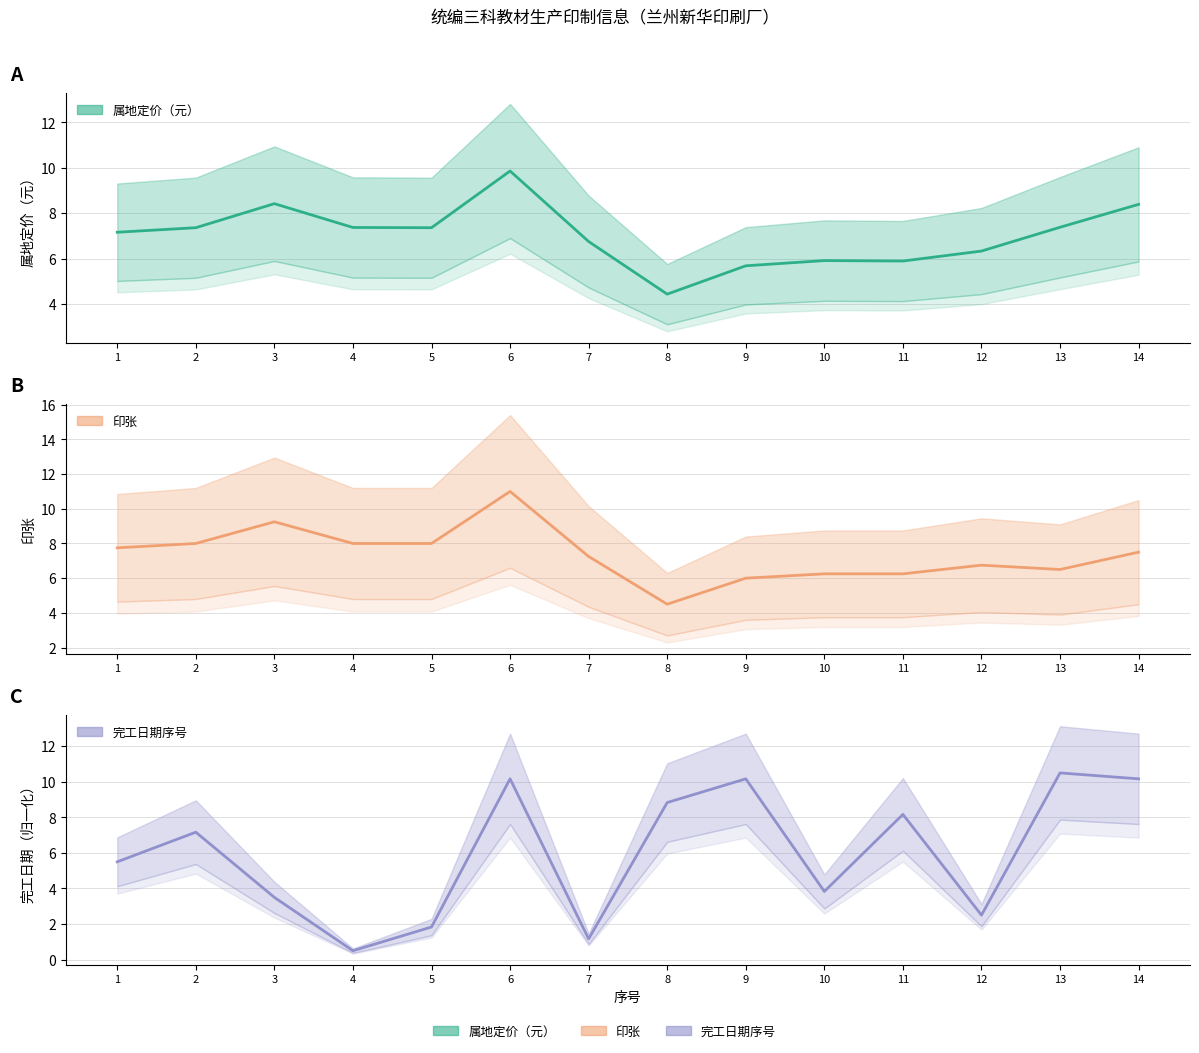

Where is the first local maximum for 印张?

3